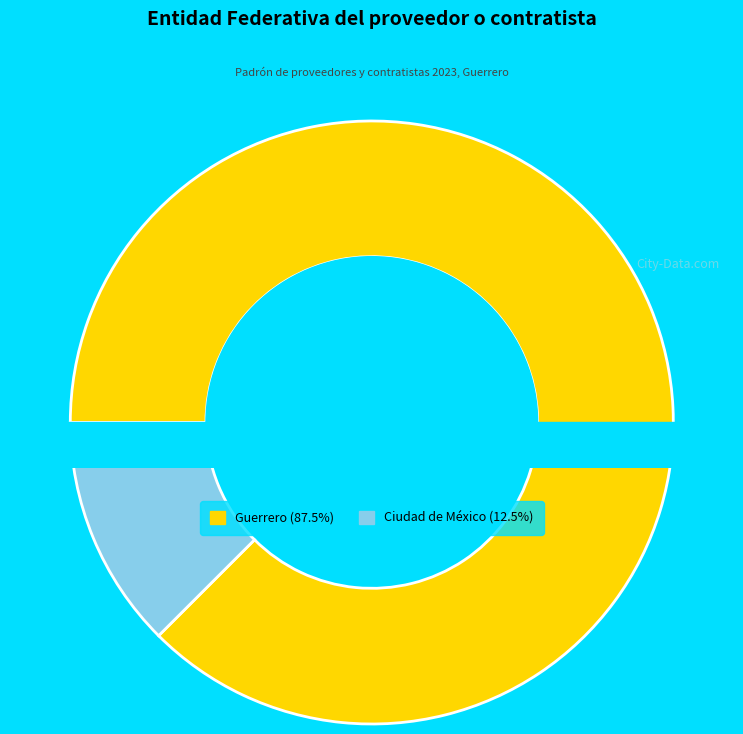

What is the total percentage of Ciudad de México and Guerrero?

100.0%